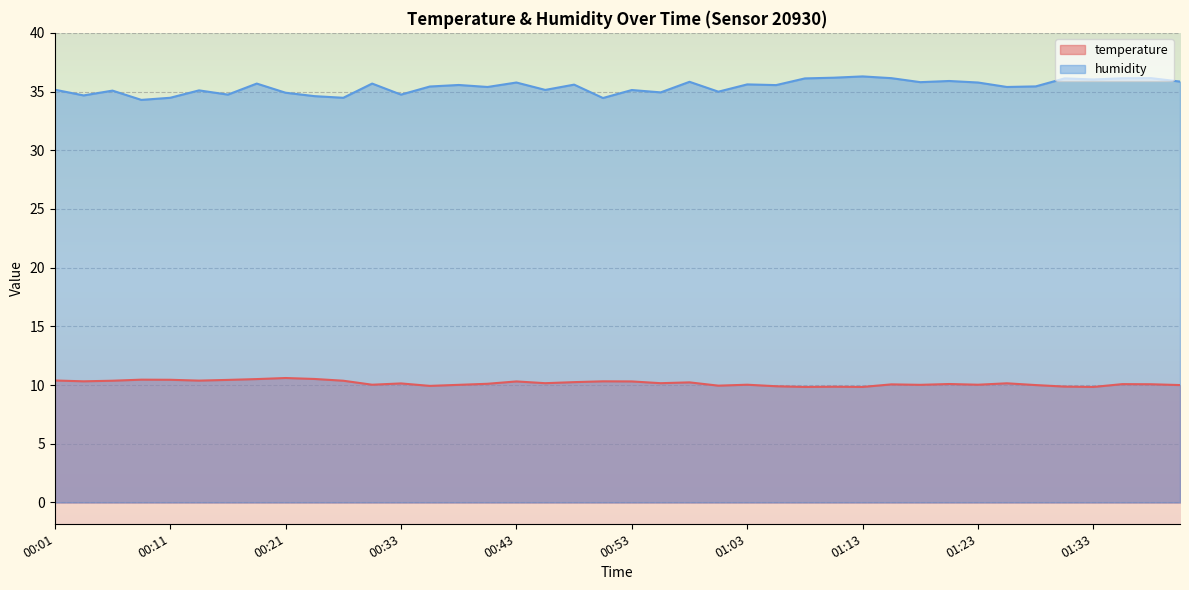

Count the number of categories in the chart.

40